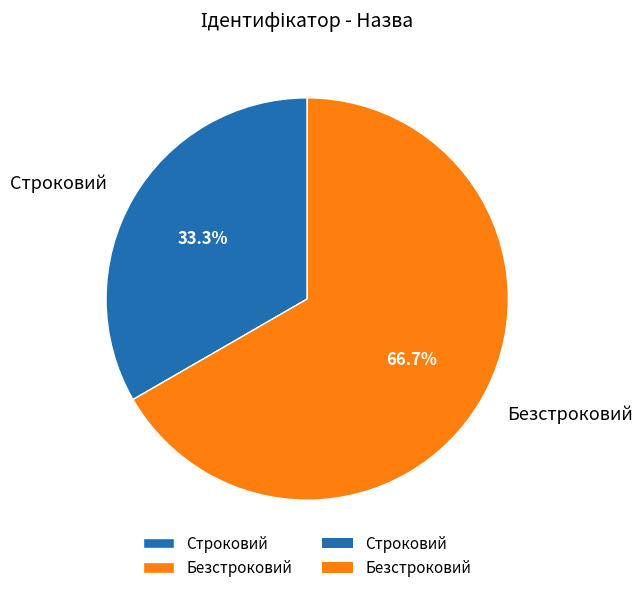

To the nearest percent, what is the difference between the Строковий and Безстроковий slice percentages?

33%